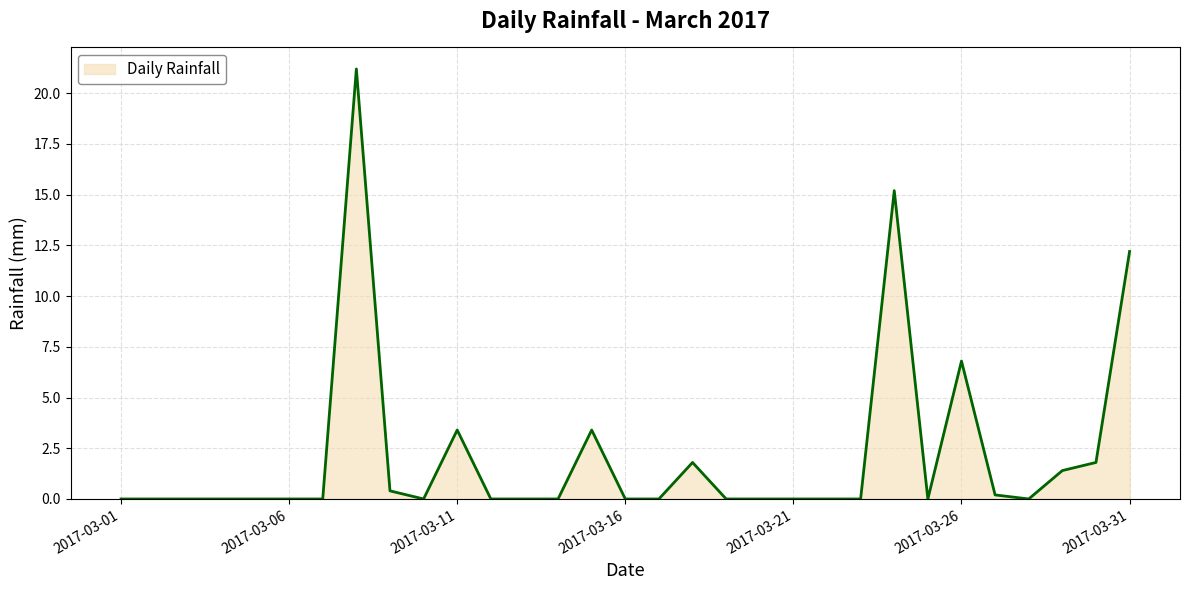

What is the difference between the maximum and minimum values?

21.2